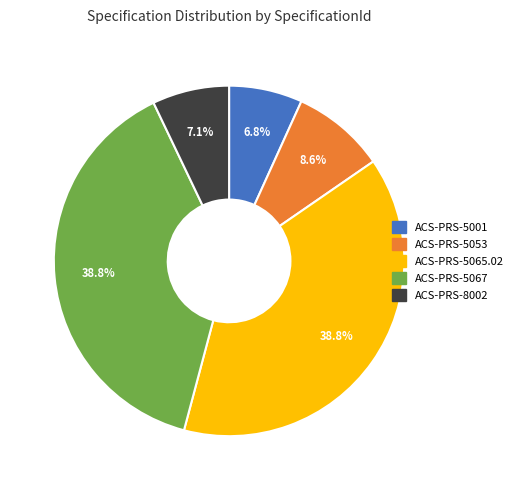

To the nearest percent, what portion does ACS-PRS-5067 represent?

39%